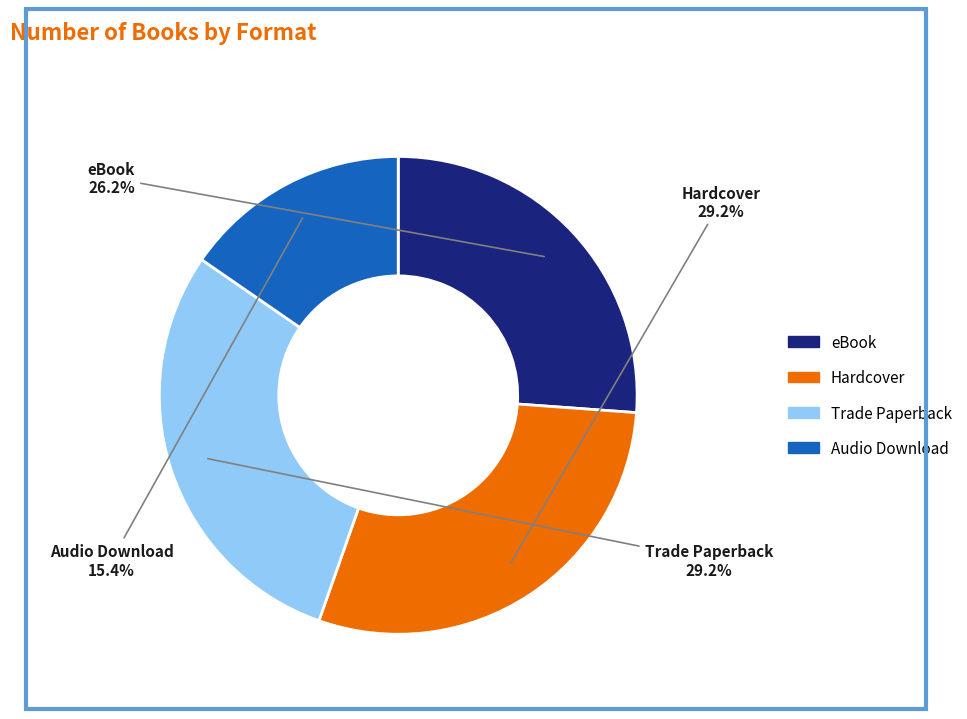

To the nearest percent, what is the difference between the largest and smallest slice percentages?

14%